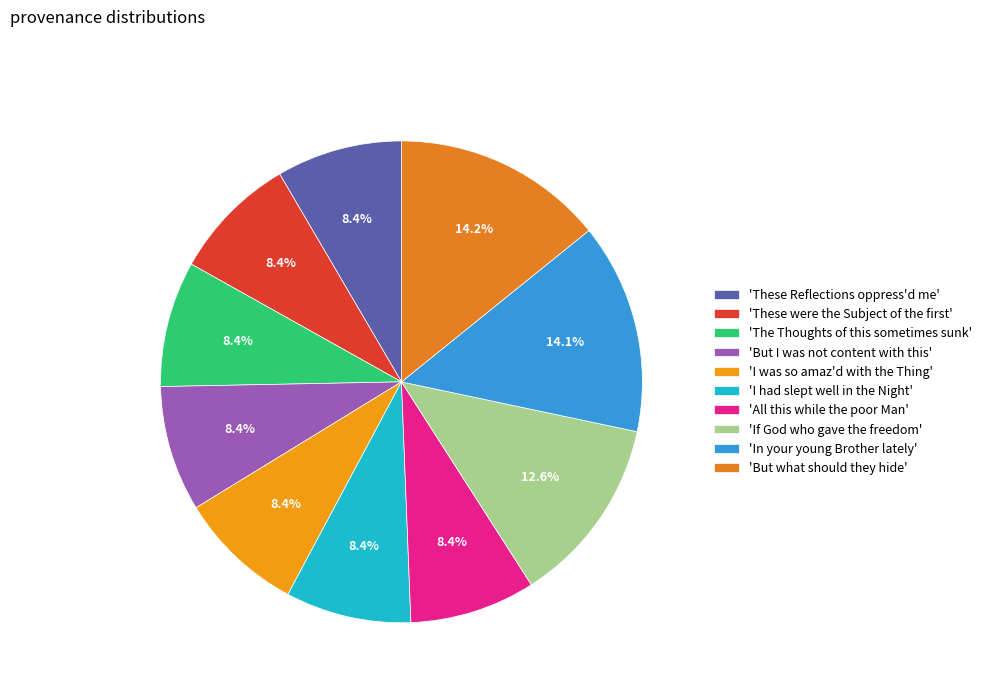

Count the number of slices in the pie.

10